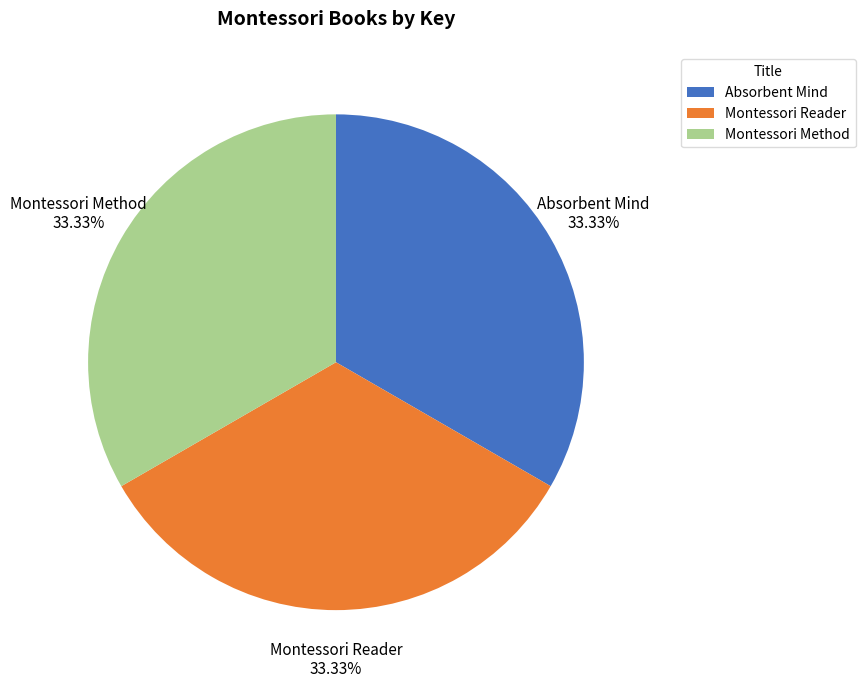

To the nearest percent, what is the average slice percentage?

33%